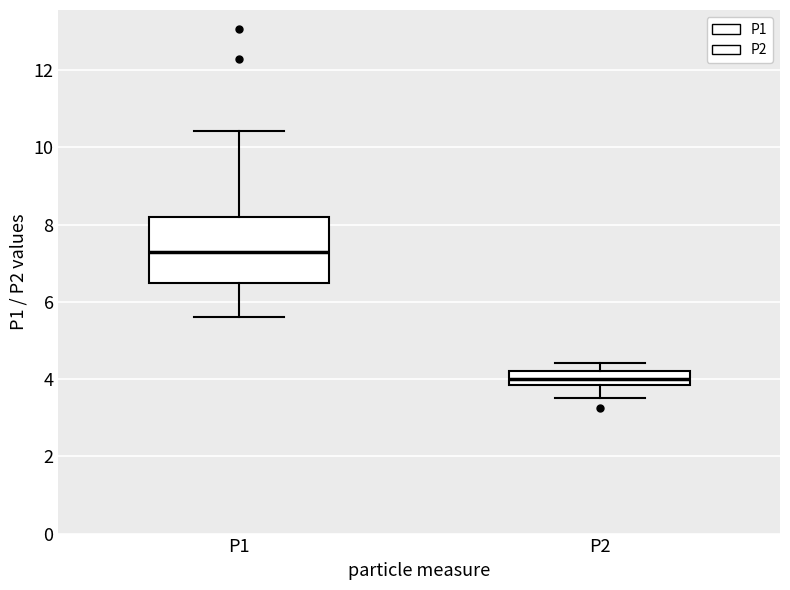

Comparing the boxes themselves (not the whiskers), which one is the tallest?

P1